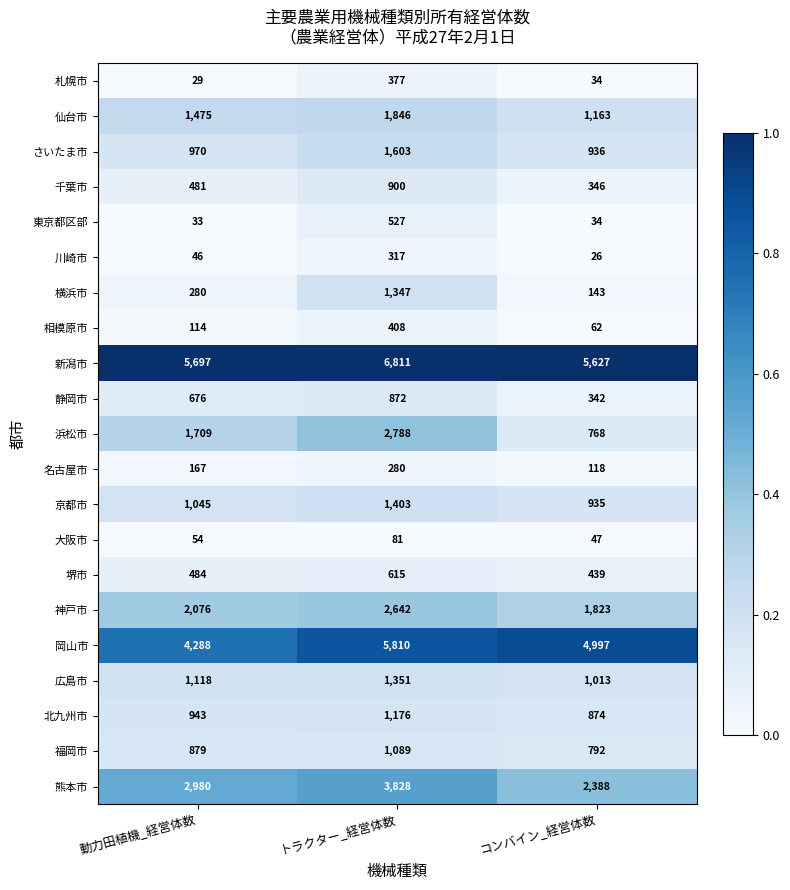

At トラクター_経営体数, list the series in order from smallest to largest.

大阪市, 名古屋市, 川崎市, 札幌市, 相模原市, 東京都区部, 堺市, 静岡市, 千葉市, 福岡市, 北九州市, 横浜市, 広島市, 京都市, さいたま市, 仙台市, 神戸市, 浜松市, 熊本市, 岡山市, 新潟市